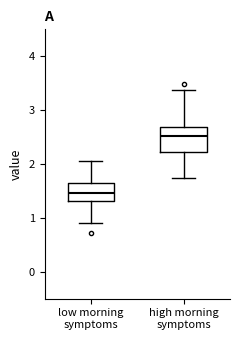

Where is the lower edge of the box for high morning symptoms on the y-axis? The values are not printed on the chart, so give them approximately, as read against the axis.

2.2